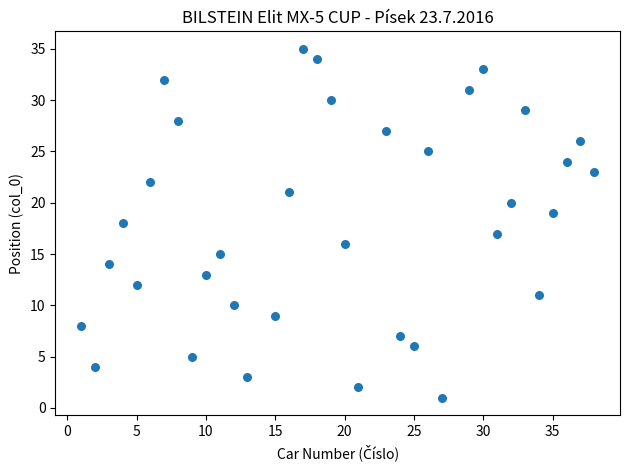

What is the range of X values (max minus min)?

37